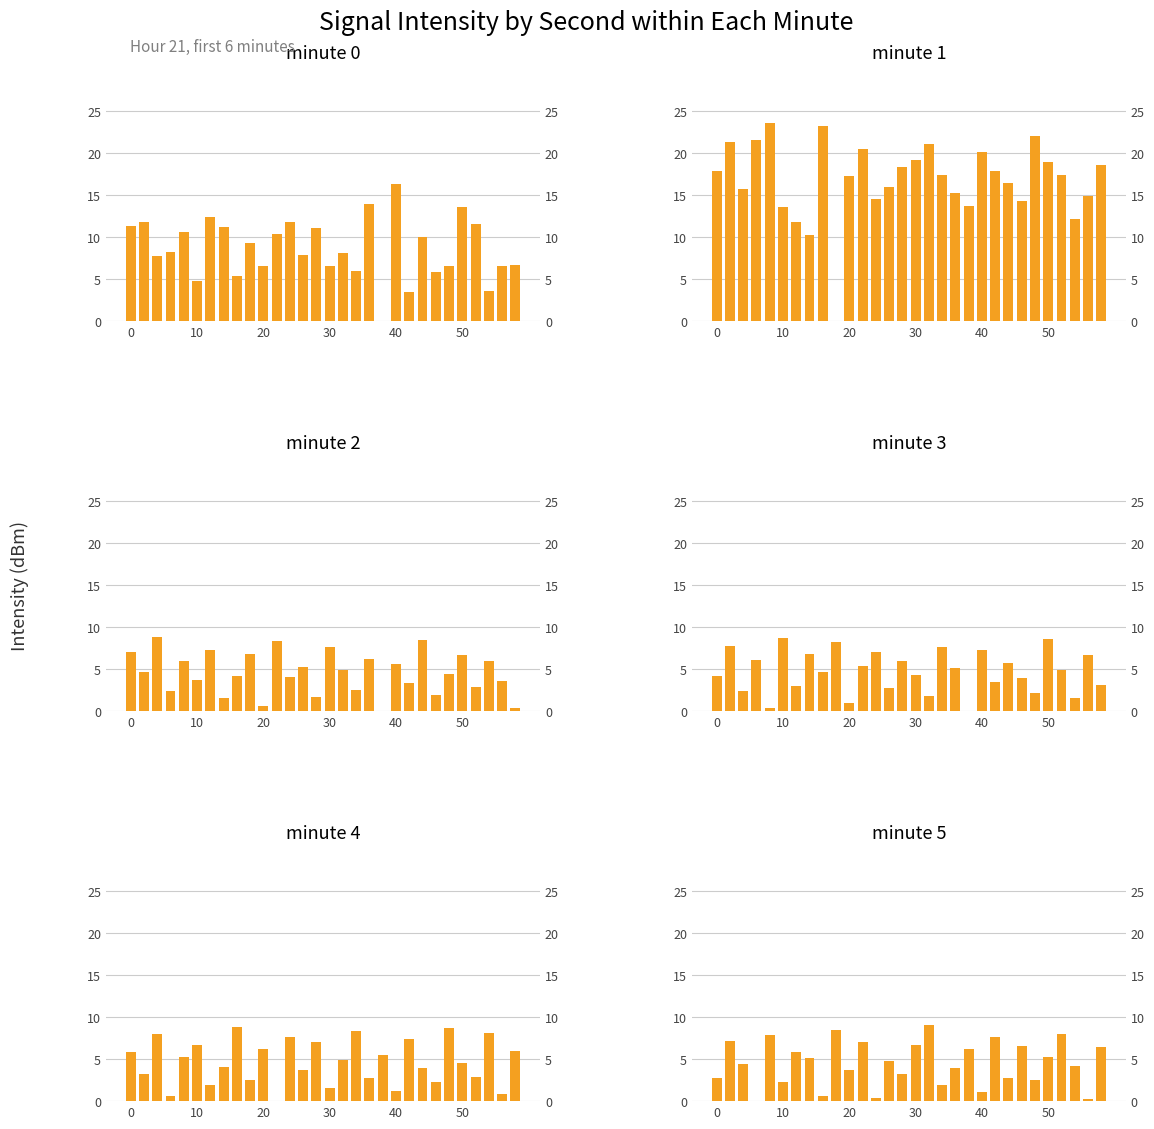

How many data points in minute 5 are above 4?

17